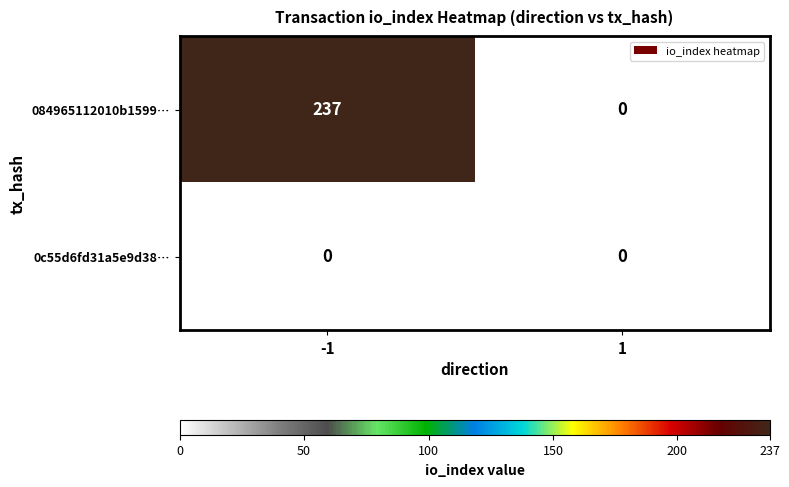

Which series has the largest total across all categories?

084965112010b1599…